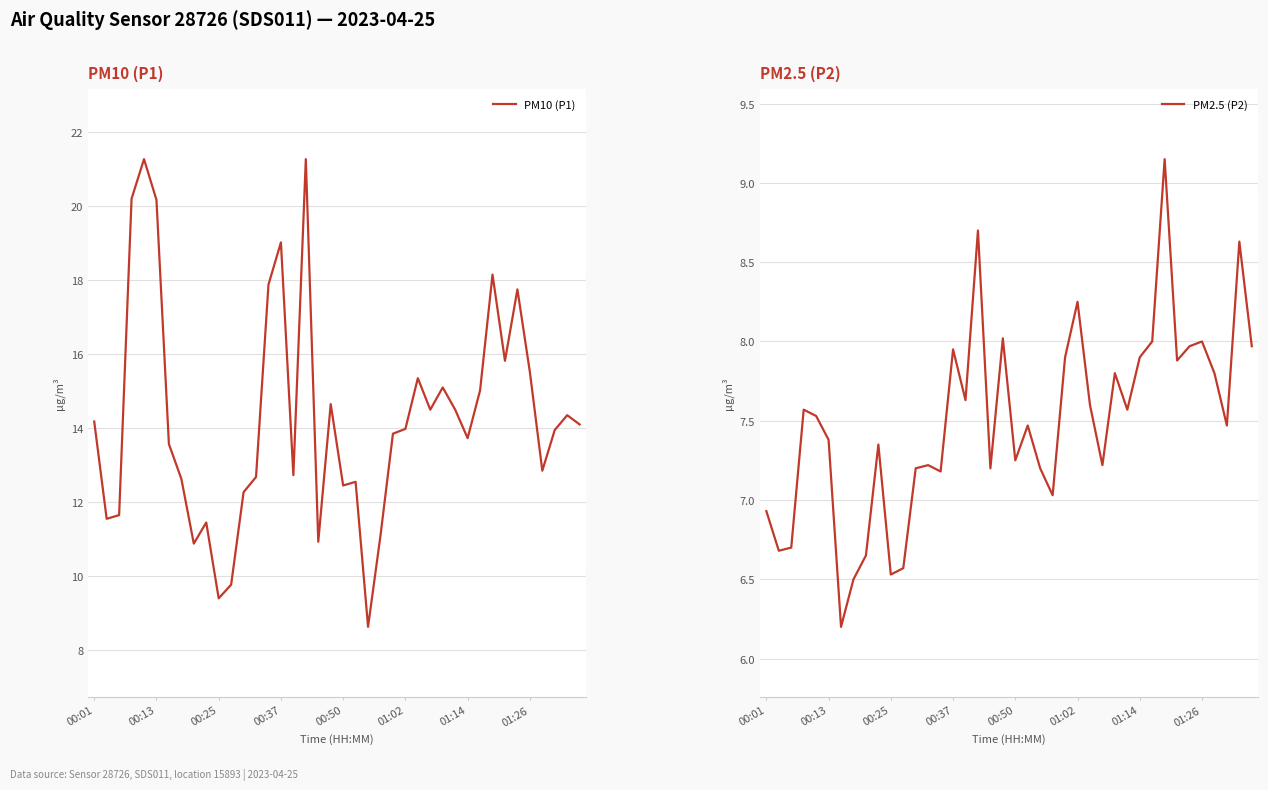

True or false: PM2.5 (P2) has a value of 7.2 at 22.

True